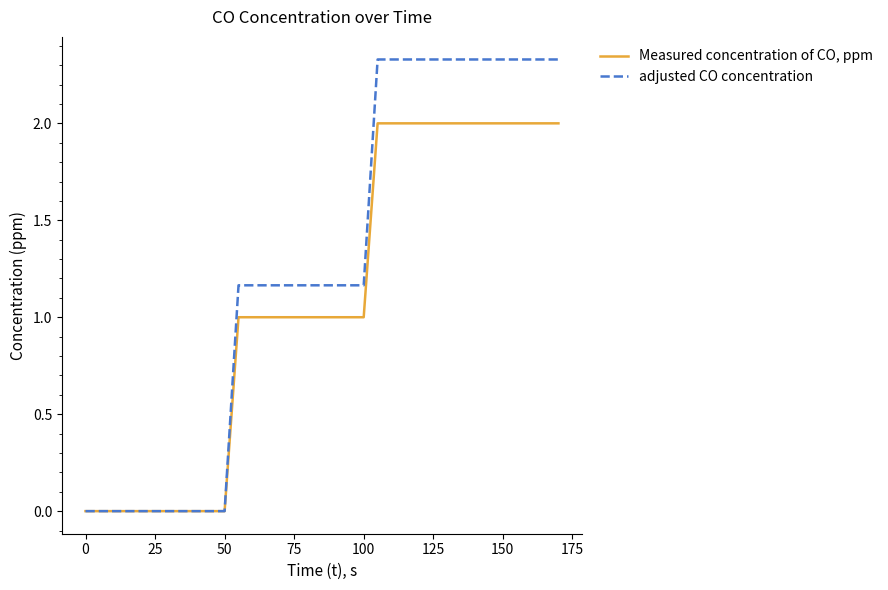

Which series has the widest spread of values?

adjusted CO concentration